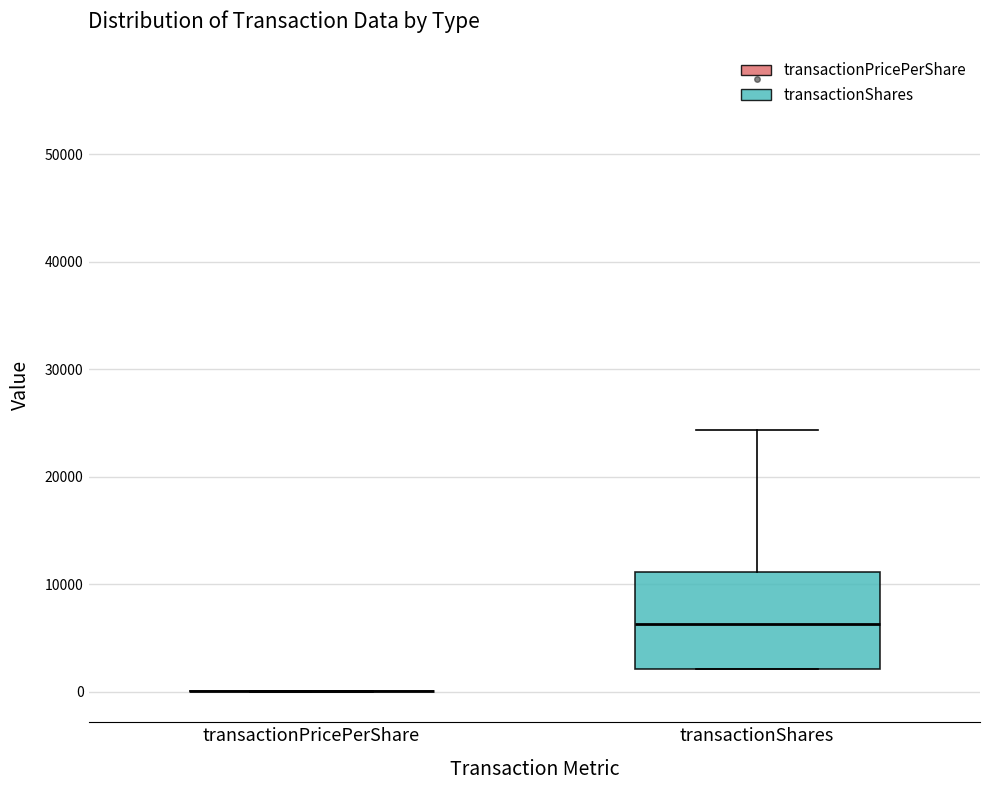

Reading left to right, transcribe this box plot: for each box, give where its median line is, the range the box spans, and where its two whiskers end, as read against the y-axis. The values are not printed on the chart, so give them approximately, as read against the axis.

transactionPricePerShare: box collapsed to a line at 0, whiskers 0 to 0
transactionShares: median 6000, box 2000 to 11000, whiskers 2000 to 24000